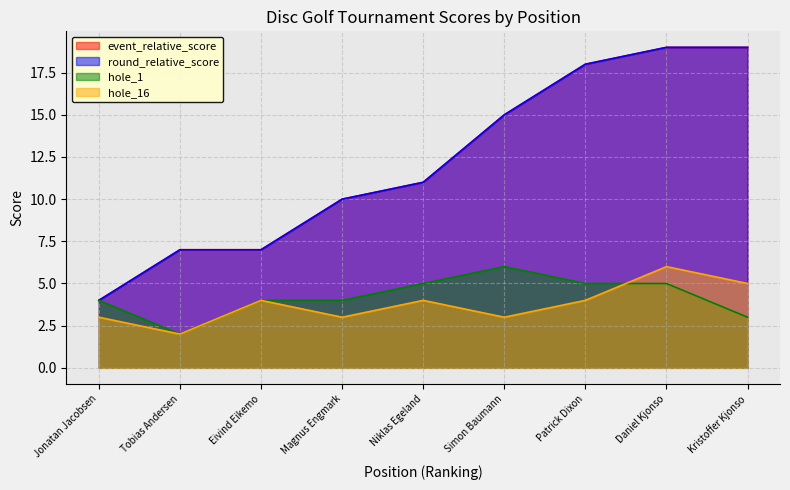

Which series has the largest total across all categories?

event_relative_score